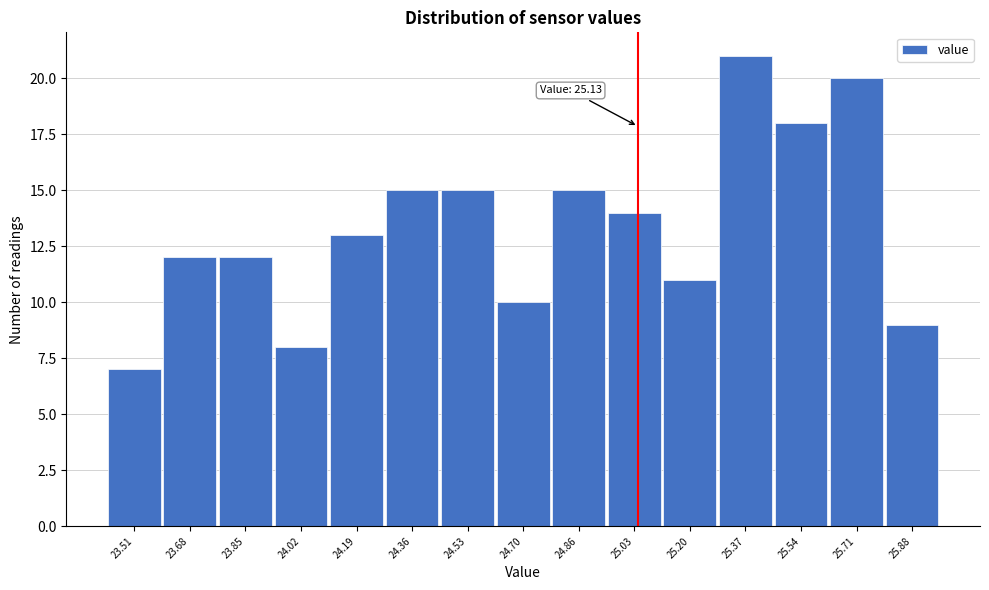

Reading right to left, what are all the values shown in this chart?

25.88=9	25.71=20	25.54=18	25.37=21	25.20=11	25.03=14	24.86=15	24.70=10	24.53=15	24.36=15	24.19=13	24.02=8	23.85=12	23.68=12	23.51=7